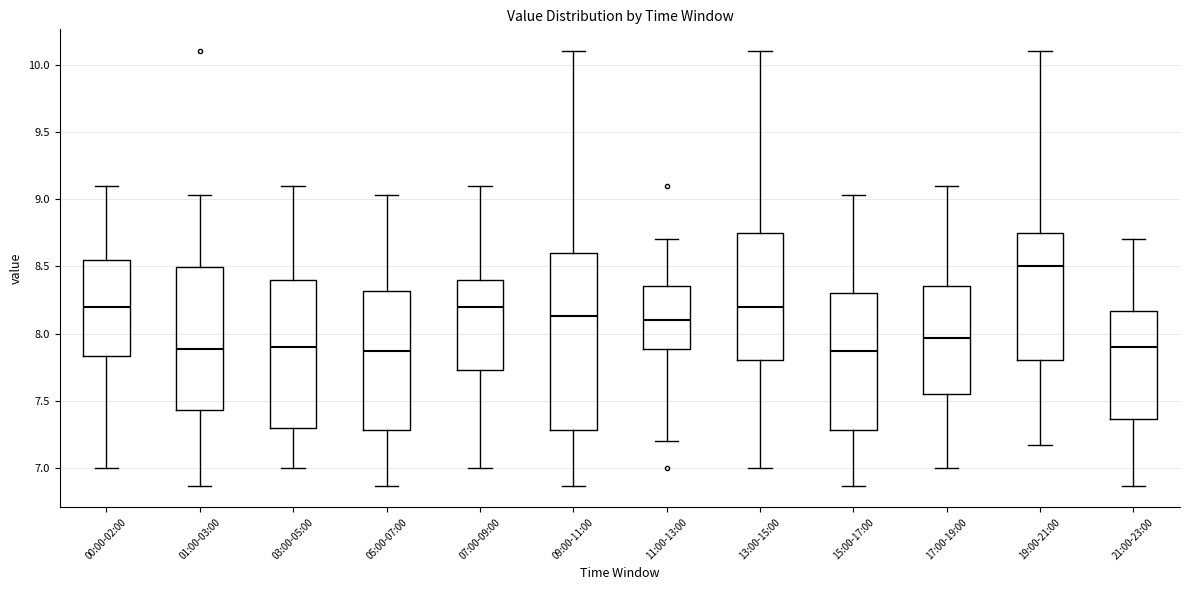

Reading left to right, transcribe this box plot: for each box, give where its median line is, the range the box spans, and where its two whiskers end, as read against the y-axis. The values are not printed on the chart, so give them approximately, as read against the axis.

00:00-02:00: median 8.20, box 7.85 to 8.55, whiskers 7.00 to 9.10
01:00-03:00: median 7.90, box 7.45 to 8.50, whiskers 6.85 to 9.05
03:00-05:00: median 7.90, box 7.30 to 8.40, whiskers 7.00 to 9.10
05:00-07:00: median 7.85, box 7.30 to 8.30, whiskers 6.85 to 9.05
07:00-09:00: median 8.20, box 7.75 to 8.40, whiskers 7.00 to 9.10
09:00-11:00: median 8.15, box 7.30 to 8.60, whiskers 6.85 to 10.10
11:00-13:00: median 8.10, box 7.90 to 8.35, whiskers 7.20 to 8.70
13:00-15:00: median 8.20, box 7.80 to 8.75, whiskers 7.00 to 10.10
15:00-17:00: median 7.85, box 7.30 to 8.30, whiskers 6.85 to 9.05
17:00-19:00: median 7.95, box 7.55 to 8.35, whiskers 7.00 to 9.10
19:00-21:00: median 8.50, box 7.80 to 8.75, whiskers 7.15 to 10.10
21:00-23:00: median 7.90, box 7.35 to 8.15, whiskers 6.85 to 8.70